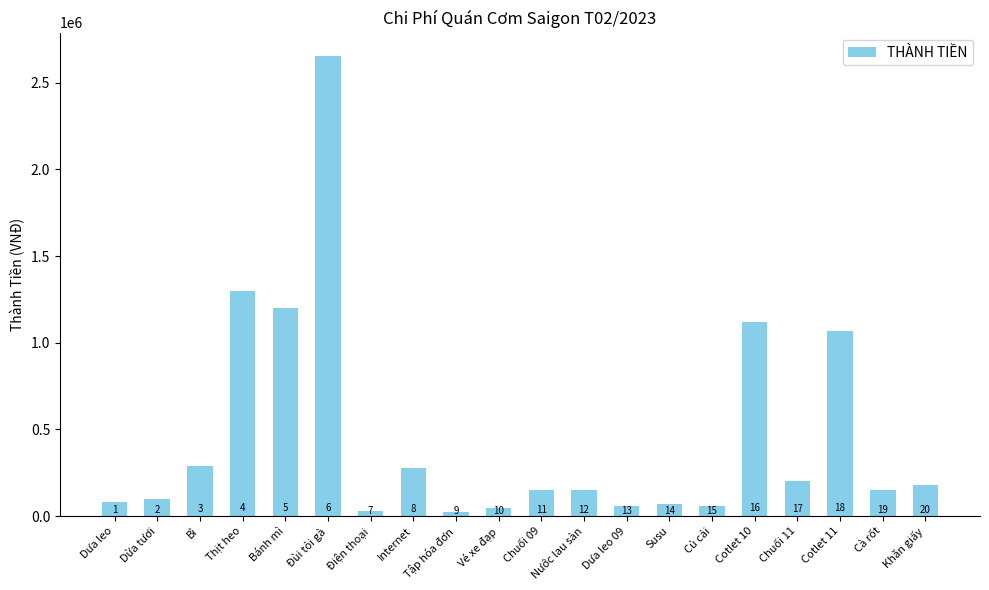

Which category has the highest value across all series?

Đùi tỏi gà